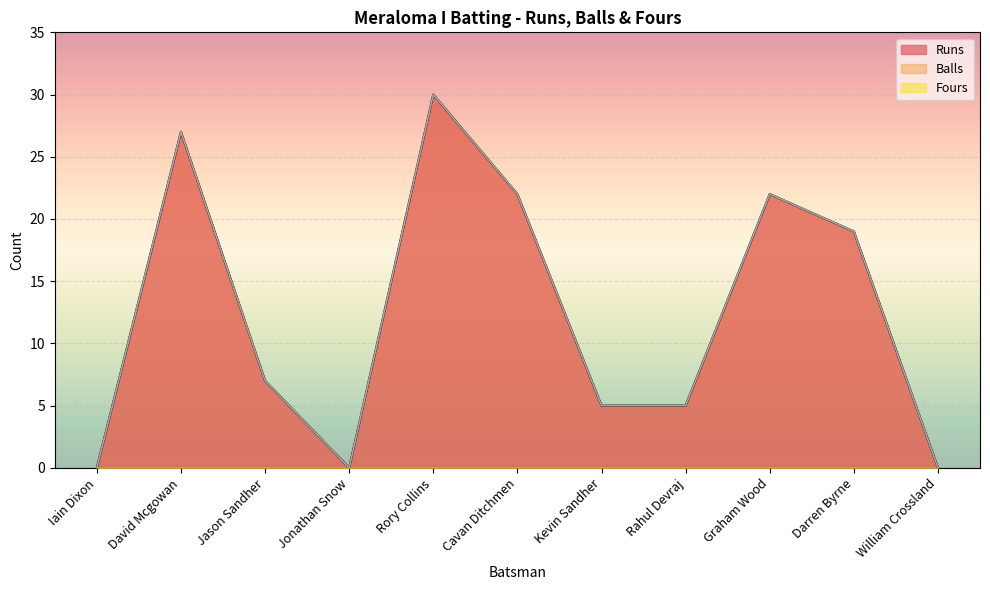

True or false: Runs and Balls cross at least once.

False